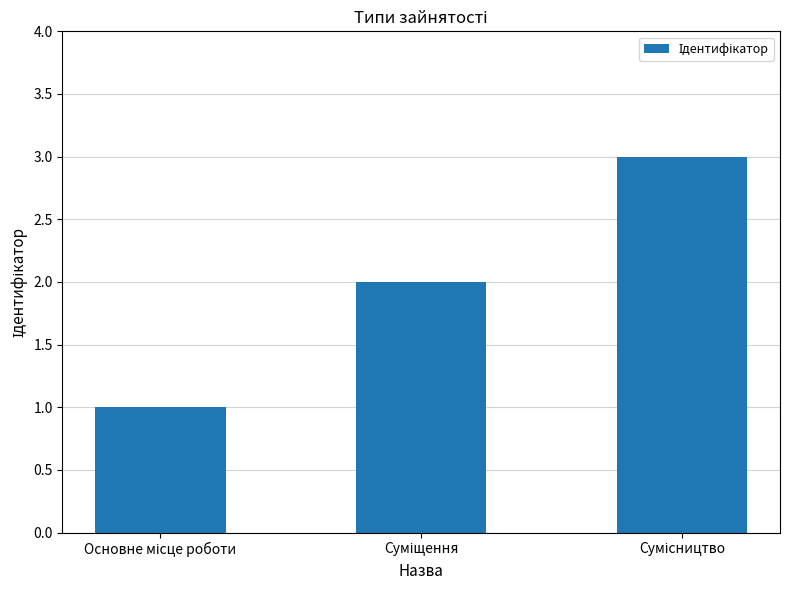

What is the sum of all values?

6